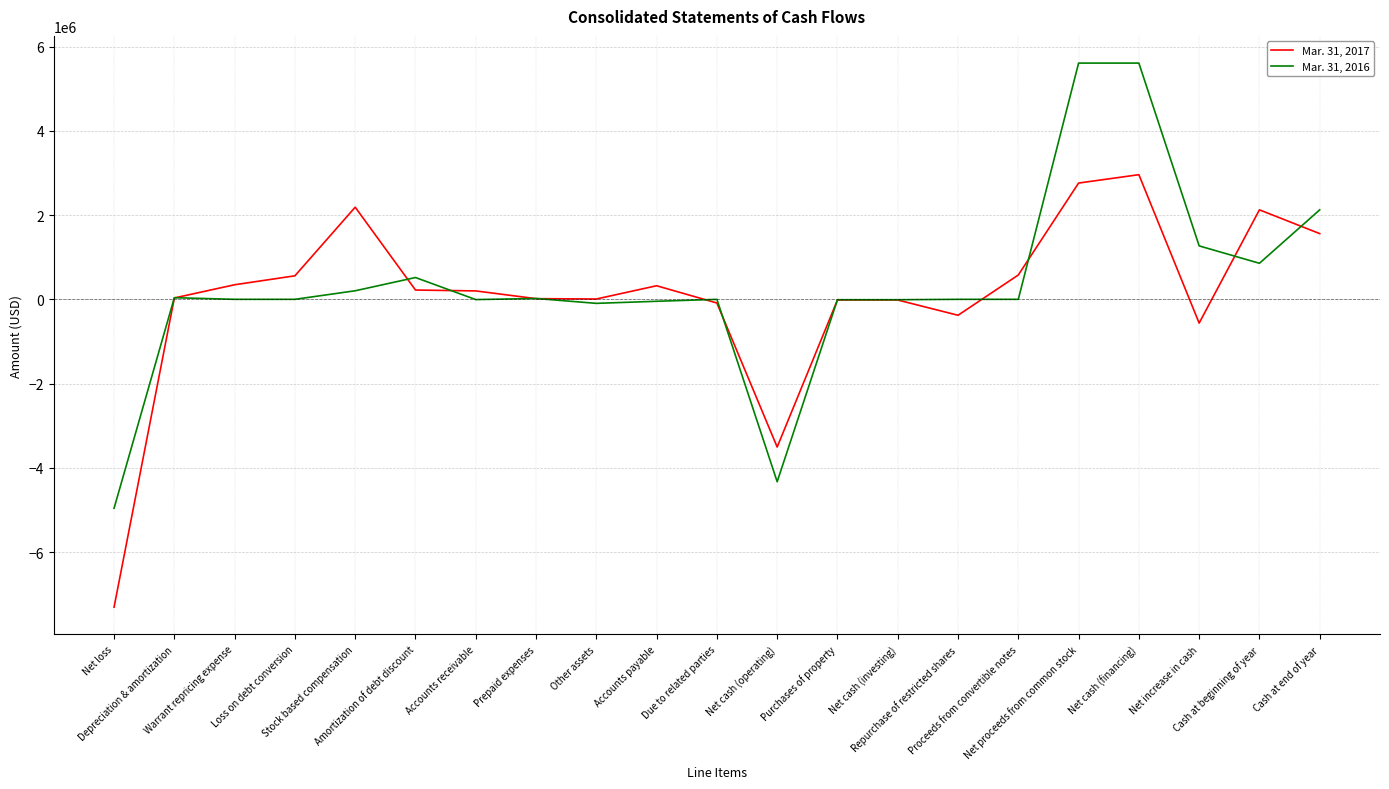

The Mar. 31, 2017 series shows 2759355 at Net proceeds from common stock. True or false?

True